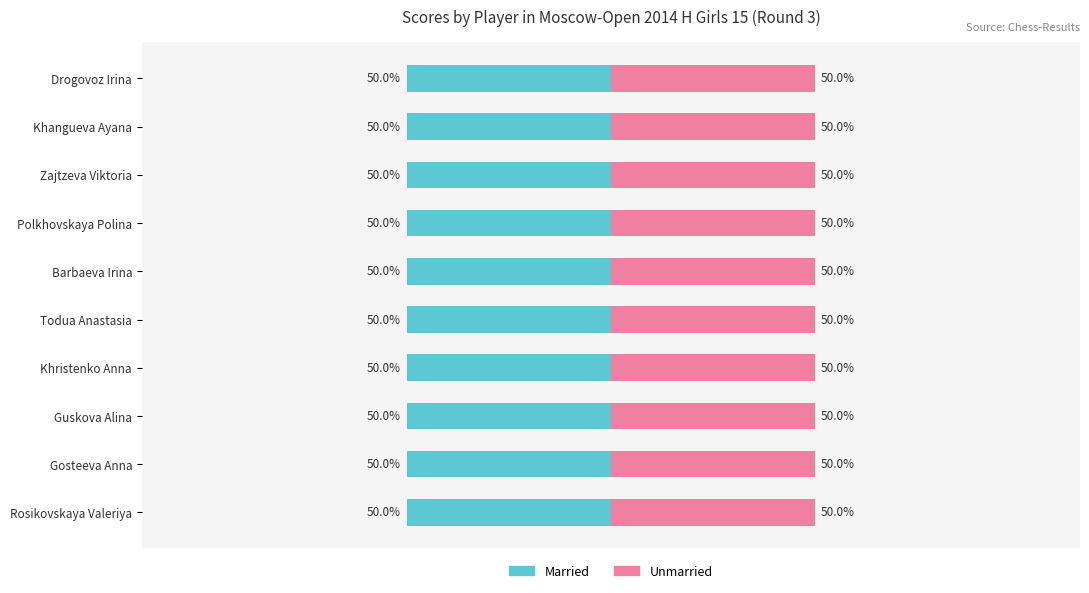

Between Gosteeva Anna and Rosikovskaya Valeriya, which series saw the biggest shift?

Married